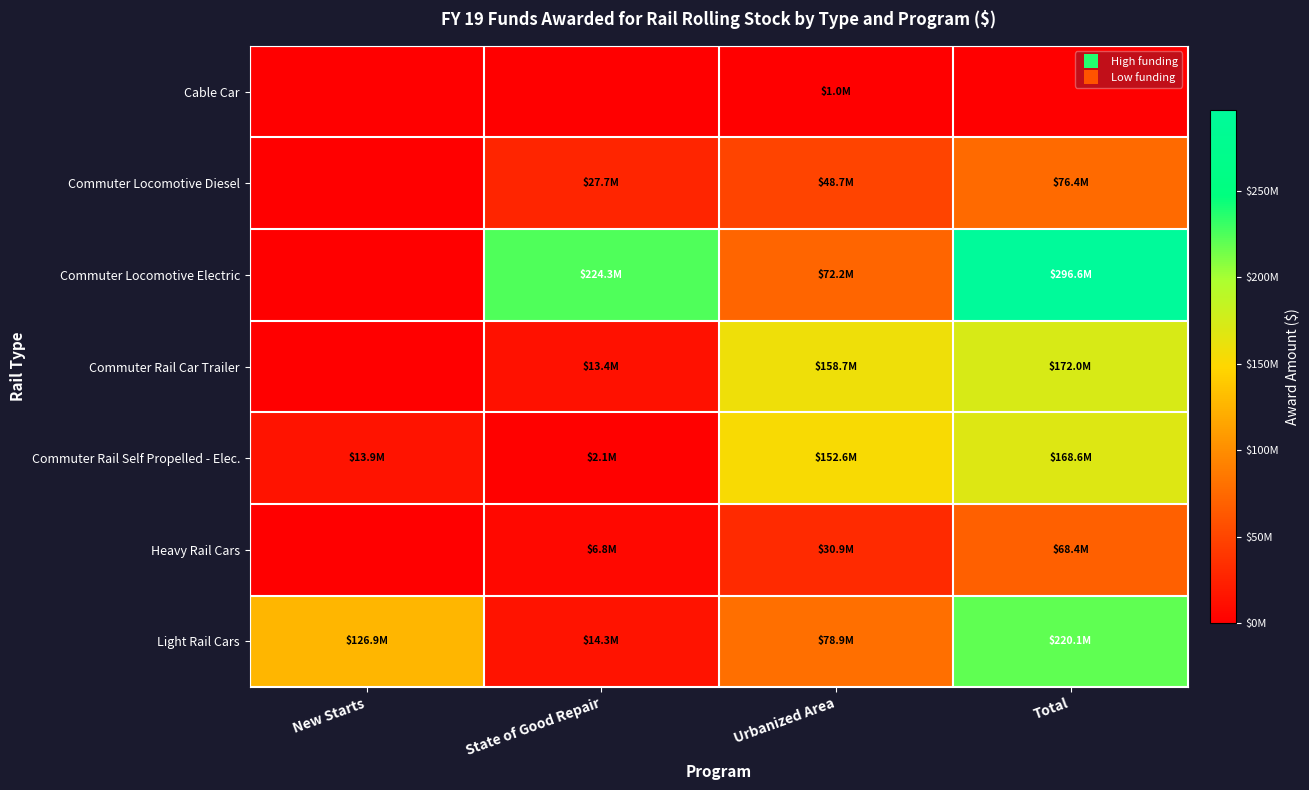

What is the maximum value shown in the chart?

296559000